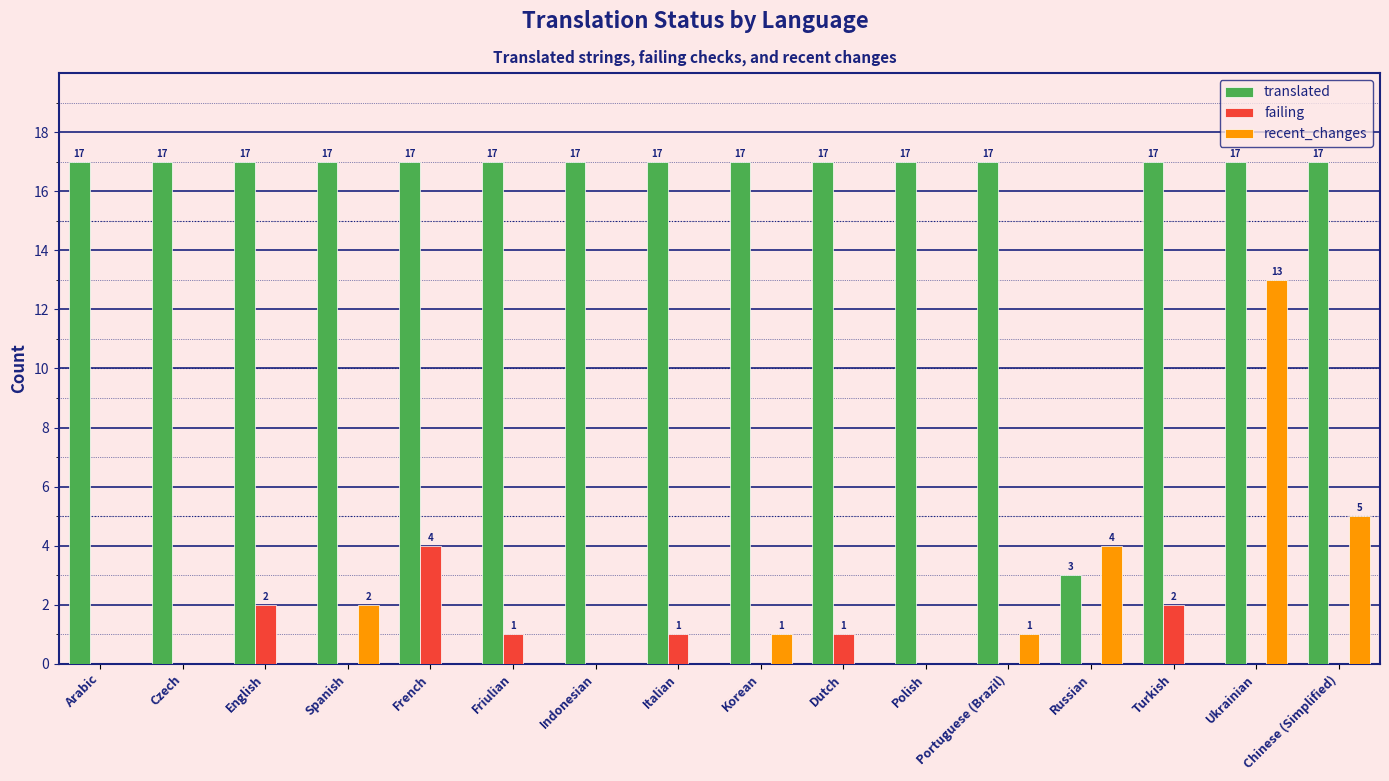

True or false: failing has a value of 0 at Spanish.

True